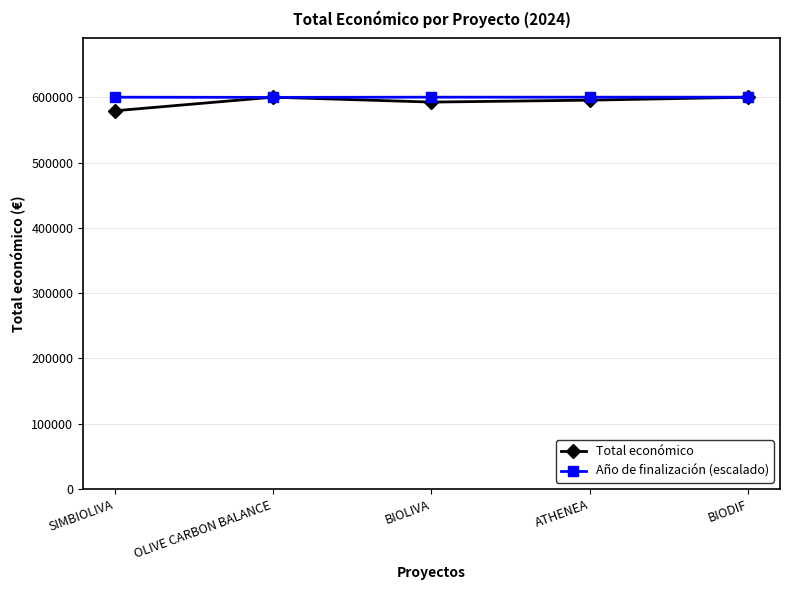

What is the value of the Año de finalización (escalado) point at the 4th from the left?

599992